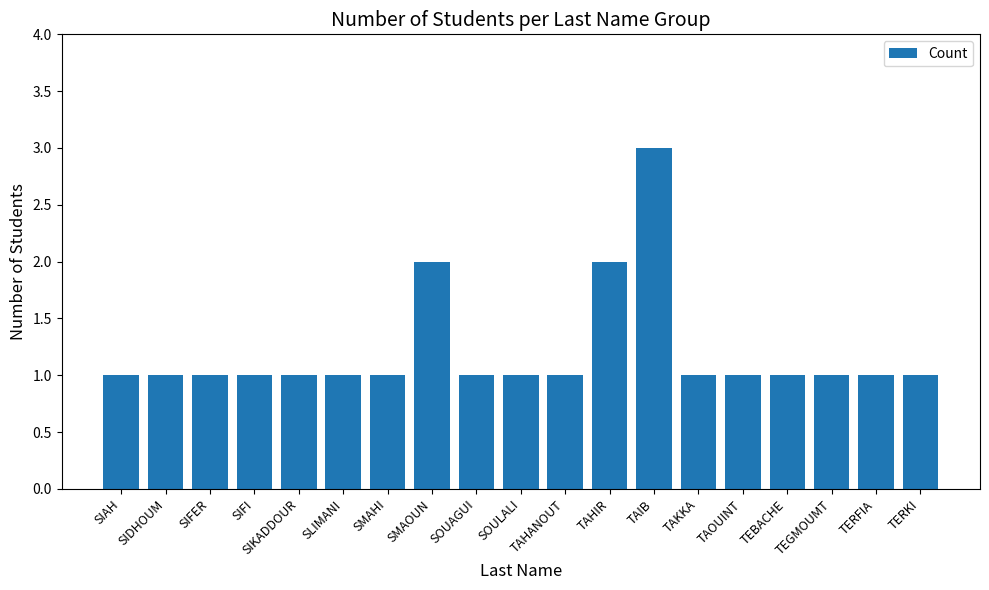

At which category does the chart reach its peak across all series?

TAIB